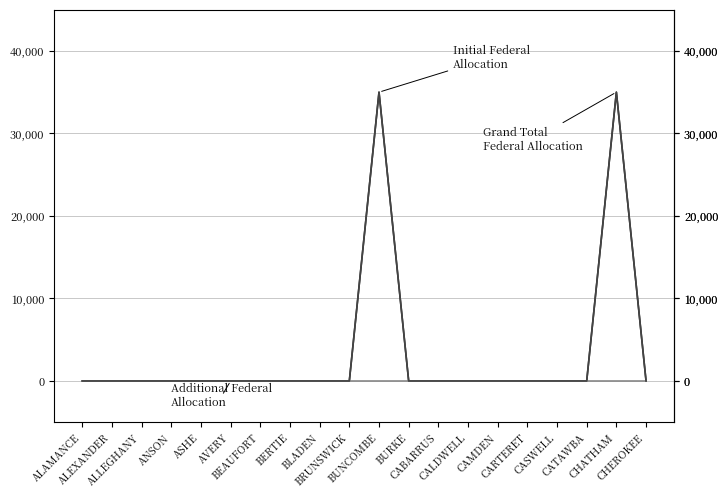

Is this an area chart (filled region under the line)?

No